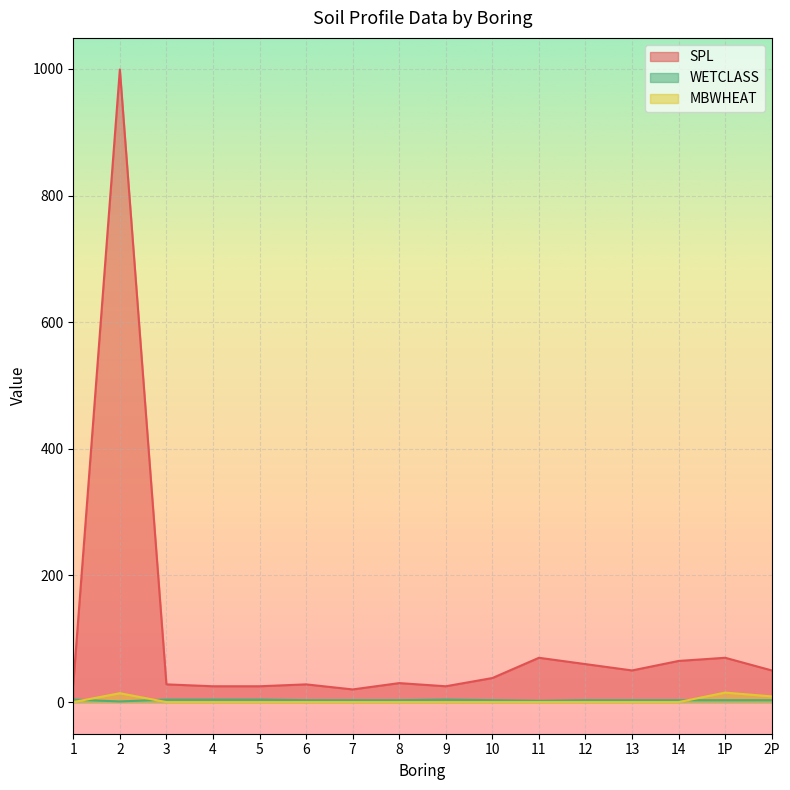

What is the label of the 11th point from the right?

6